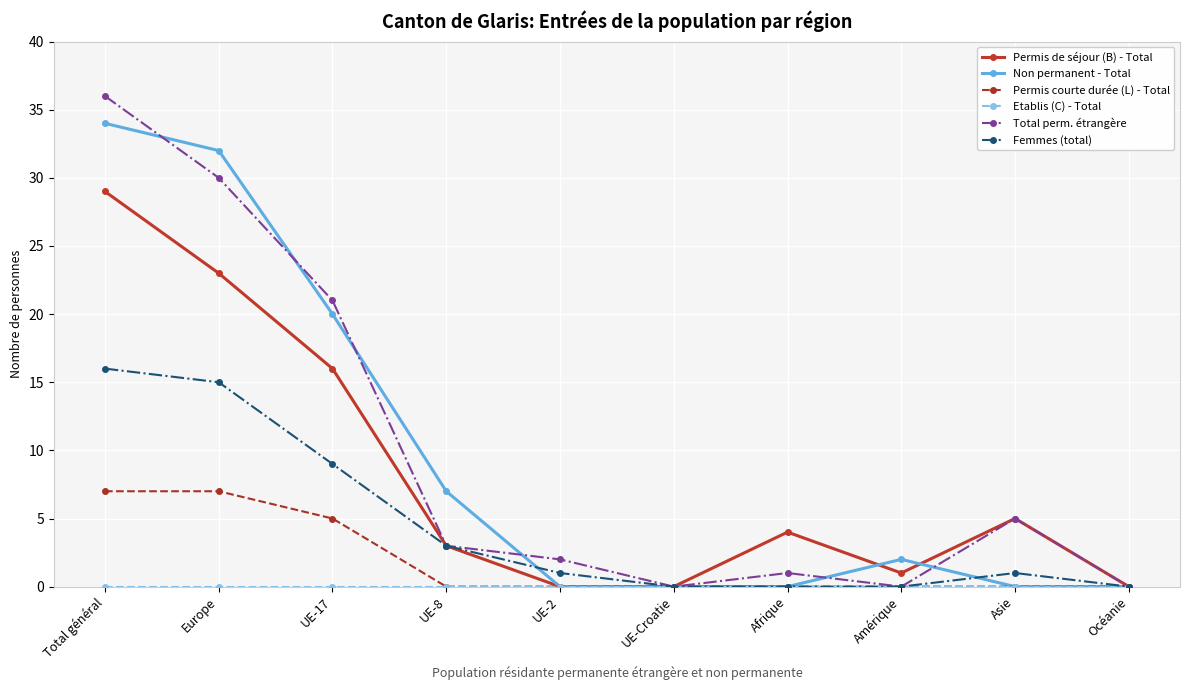

Count the number of categories in the chart.

10